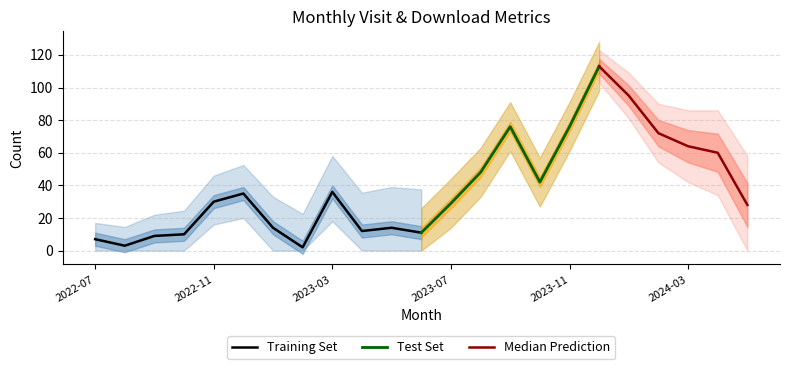

Where is the first local minimum for monthly_visit_dataset?

2022-08